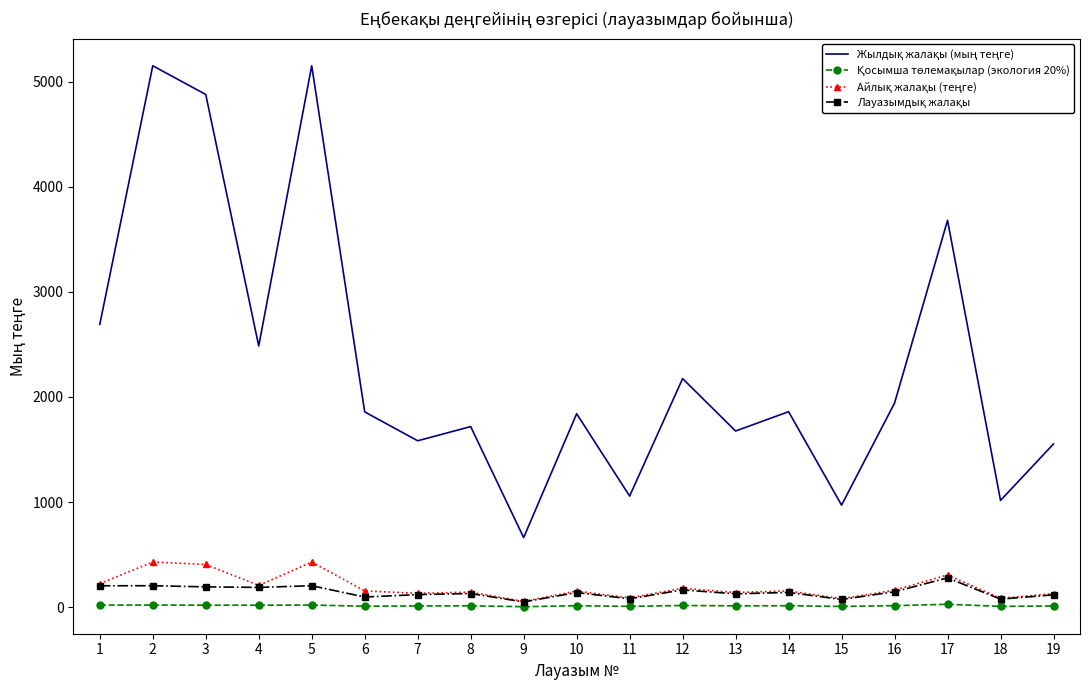

Rank the categories by Қосымша төлемақылар (экология 20%) value from highest to lowest.

17, 2, 5, 1, 3, 4, 12, 16, 14, 10, 8, 13, 7, 19, 6, 11, 18, 15, 9